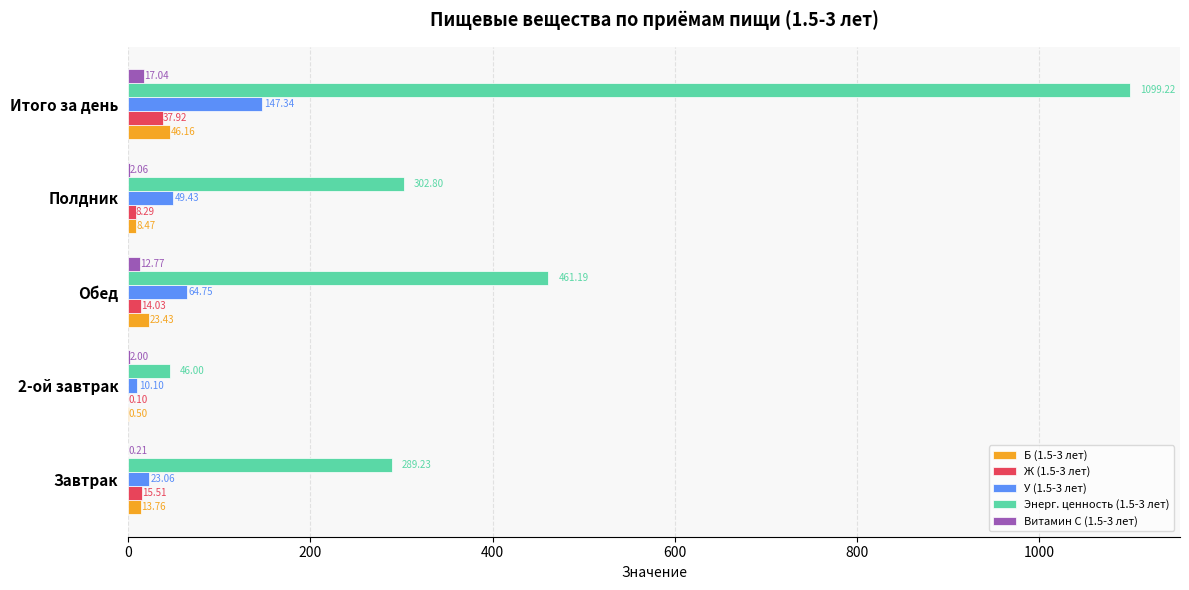

At which label is У (1.5-3 лет) closest to 78?

Обед